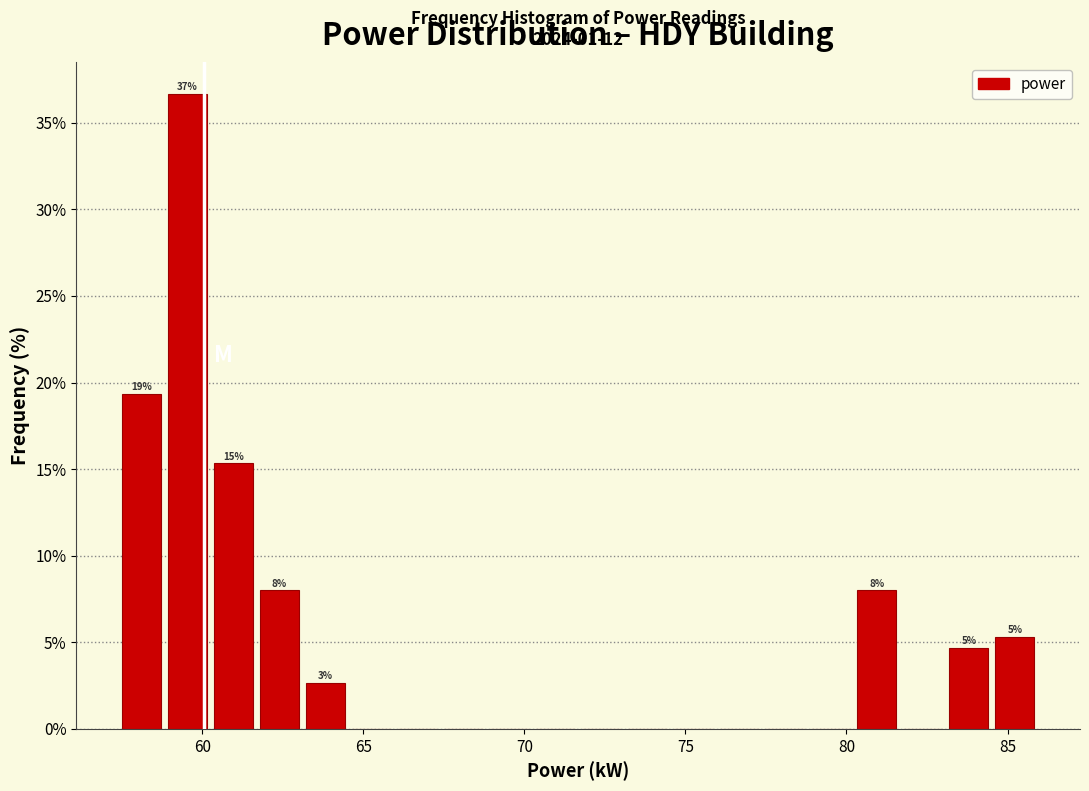

Around what value on the x-axis is the tallest bar? Give the approximate position of its centre, as read against the axis.

59.5